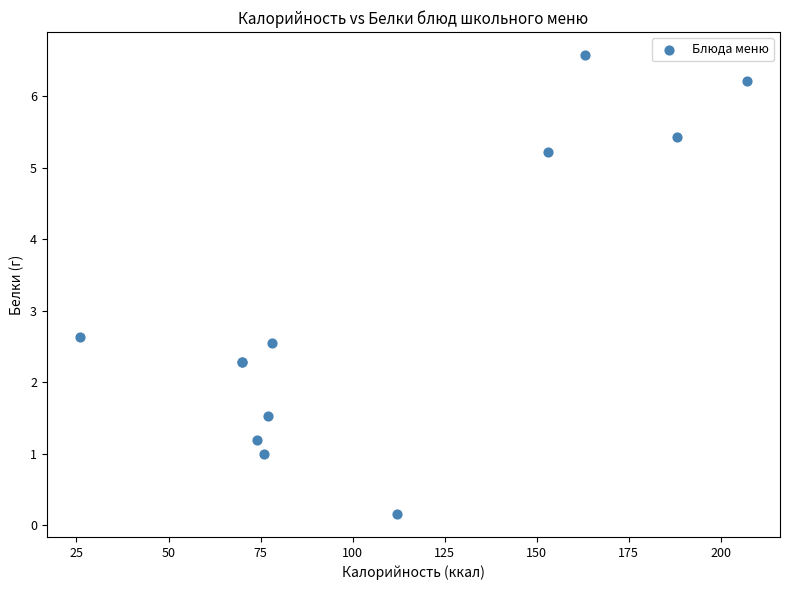

What Y value in the scatter plot is closest to 3?

2.6